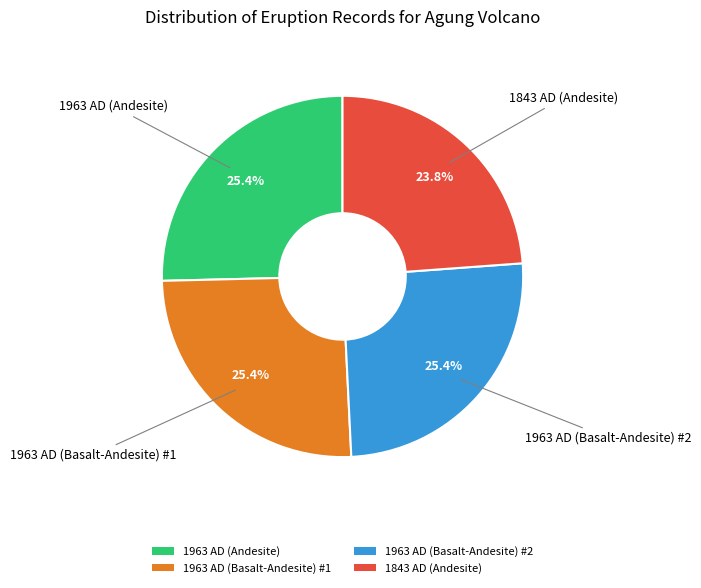

Which category has the smallest portion of the pie?

1843 AD (Andesite)